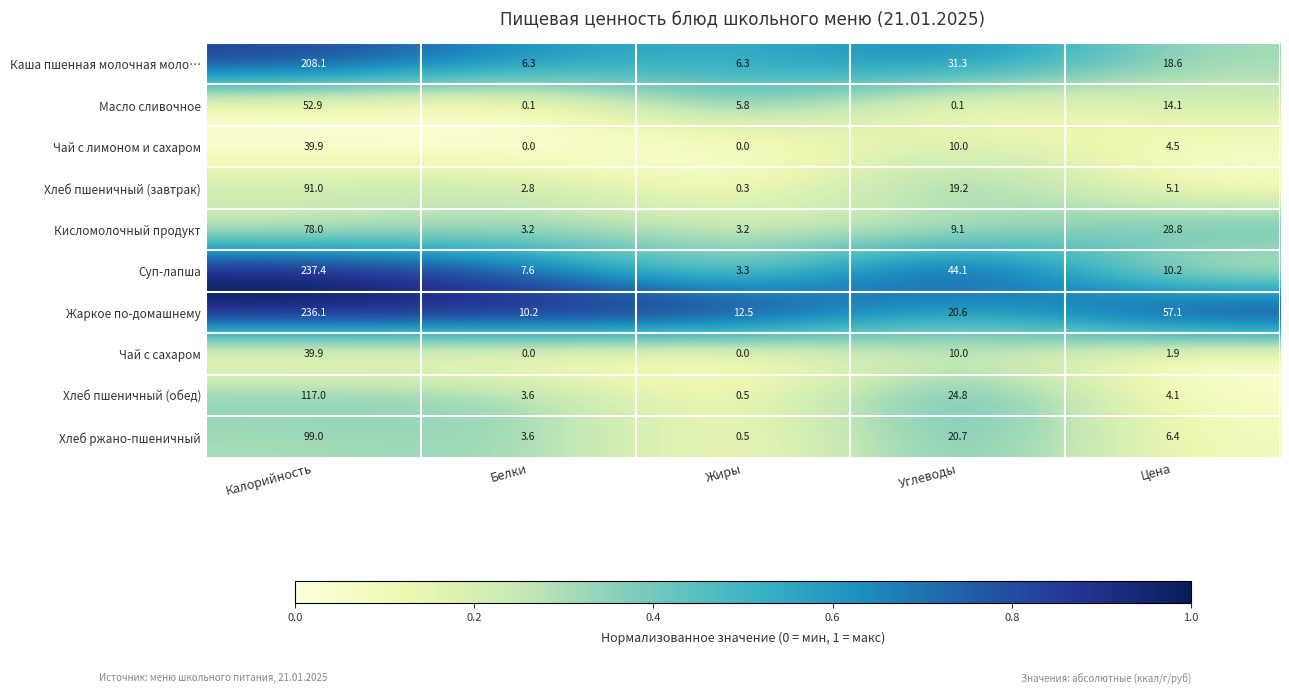

What is the difference between the maximum and minimum values in the Хлеб пшеничный (обед) series?

116.5